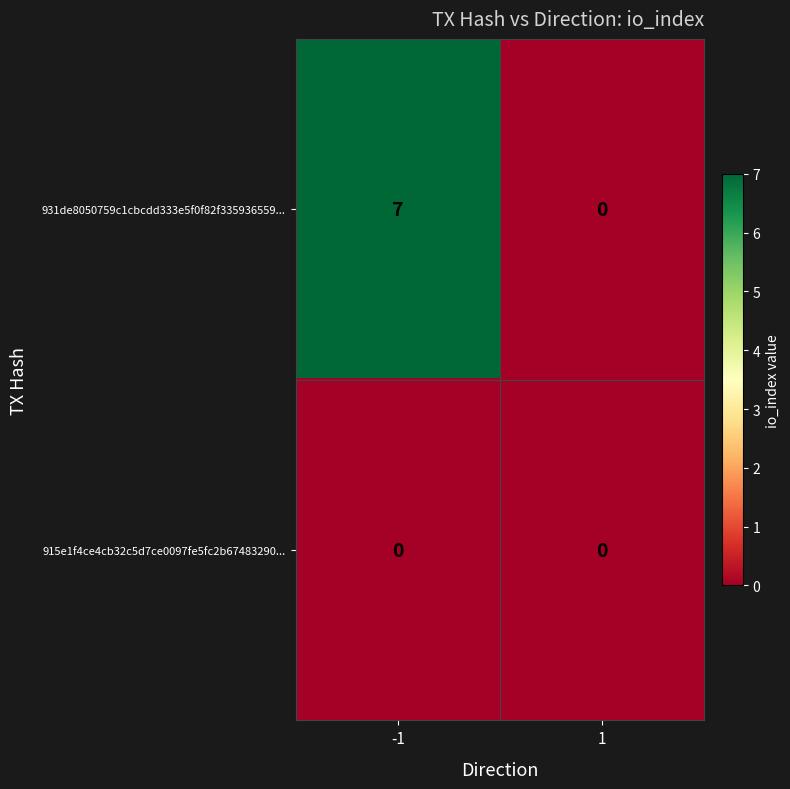

Count the number of categories in the chart.

2